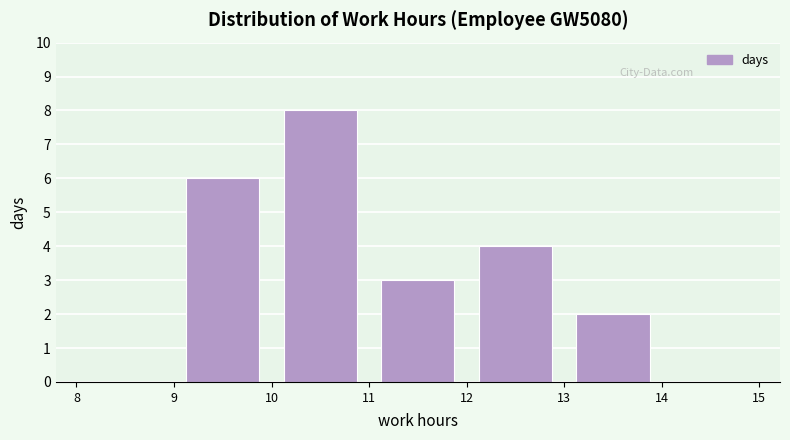

How tall is the bar that spans 11 to 12 on the x-axis? The values are not printed on the chart, so give them approximately, as read against the axis.

3